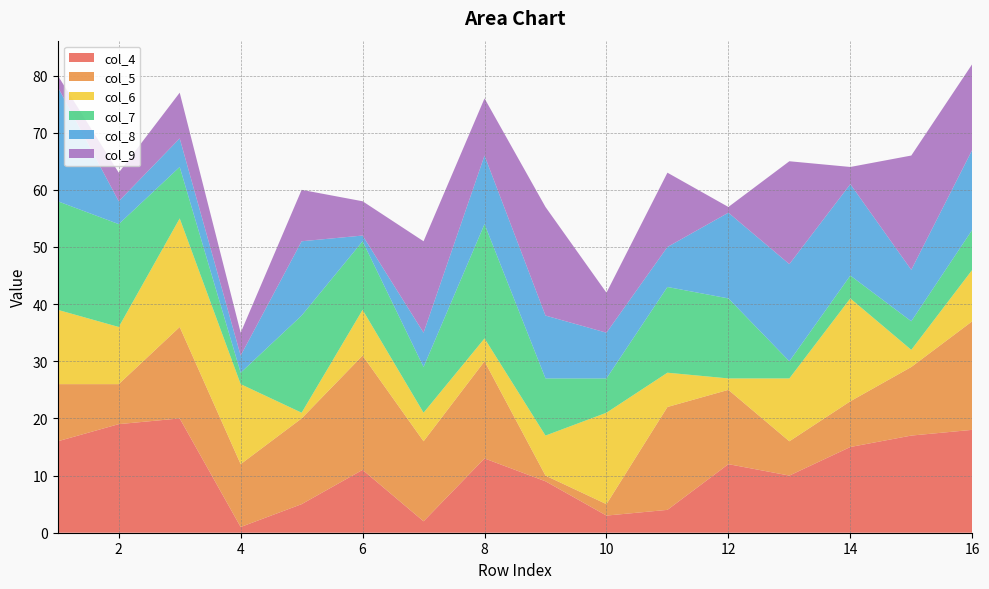

Reading right to left, extract all data points from this chart.

col_4: 18	17	15	10	12	4	3	9	13	2	11	5	1	20	19	16
col_5: 19	12	8	6	13	18	2	1	17	14	20	15	11	16	7	10
col_6: 9	3	18	11	2	6	16	7	4	5	8	1	14	19	10	13
col_7: 7	5	4	3	14	15	6	10	20	8	12	17	2	9	18	19
col_8: 14	9	16	17	15	7	8	11	12	6	1	13	3	5	4	20
col_9: 15	20	3	18	1	13	7	19	10	16	6	9	4	8	5	2